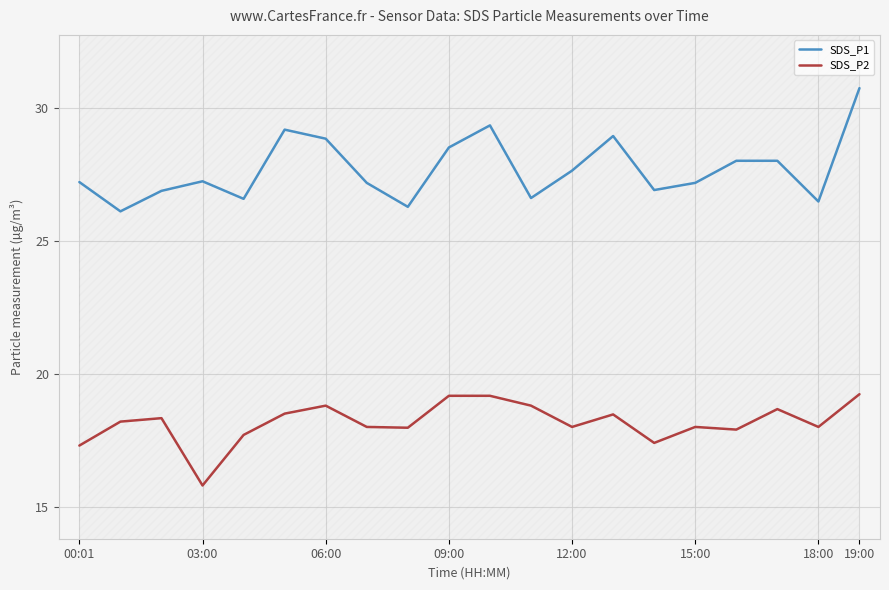

Which series has the largest total across all categories?

SDS_P1